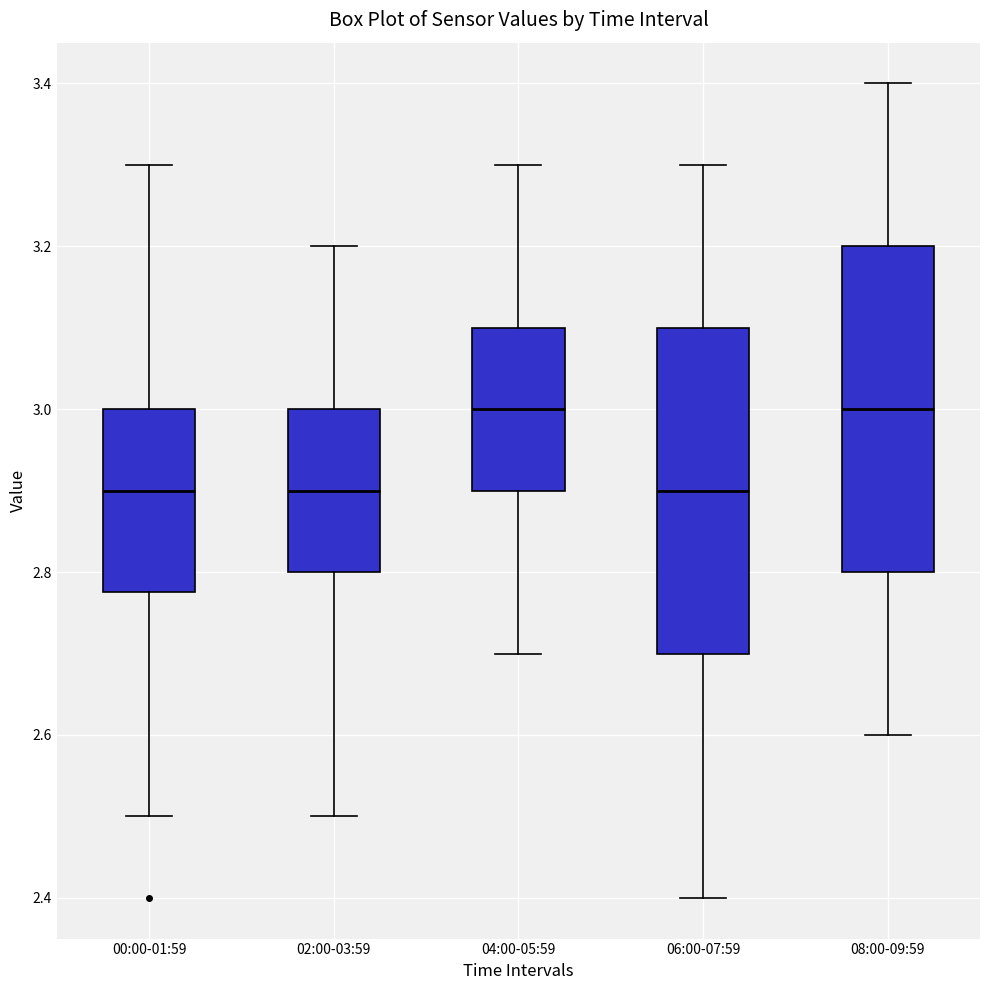

Where is the lower edge of the box for 04:00-05:59 on the y-axis? The values are not printed on the chart, so give them approximately, as read against the axis.

2.90